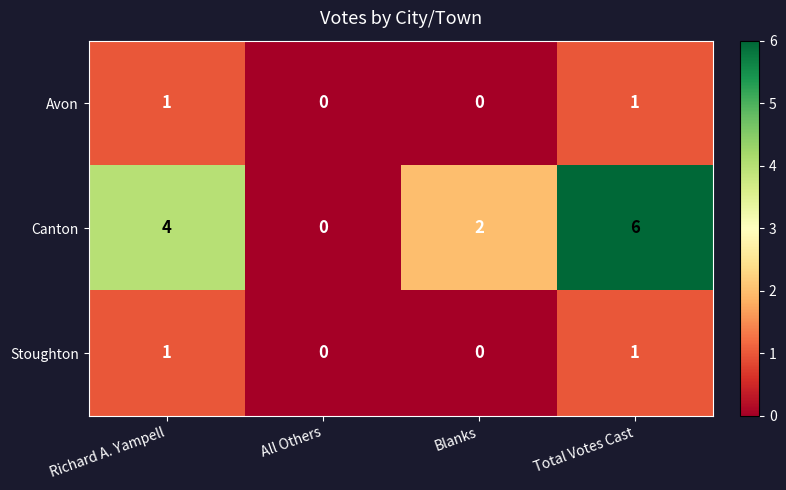

True or false: Stoughton has a value of 0 at All Others.

True